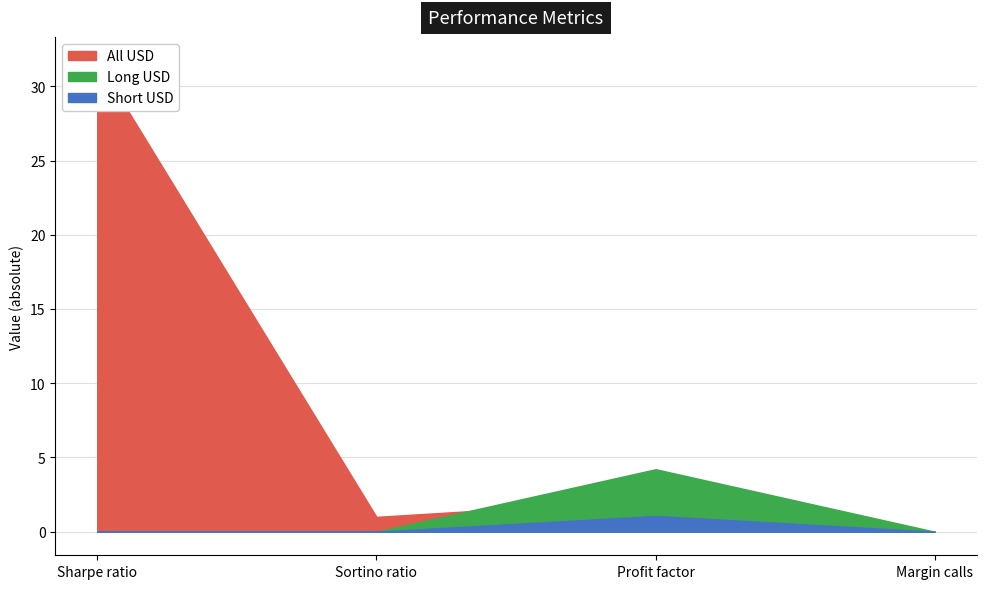

What is the spread (max minus min) of values at Sharpe ratio?

31.7